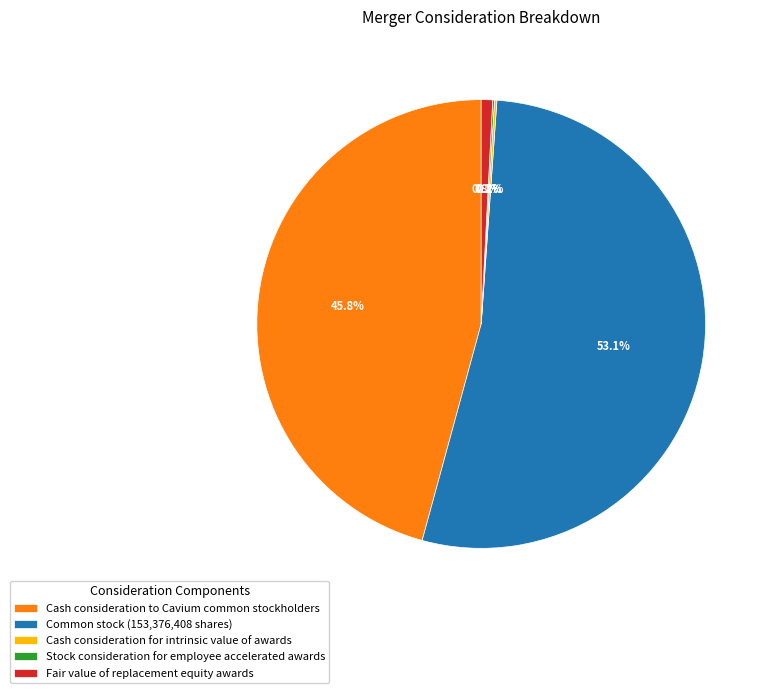

Which slice is the largest?

Common stock (153,376,408 shares)